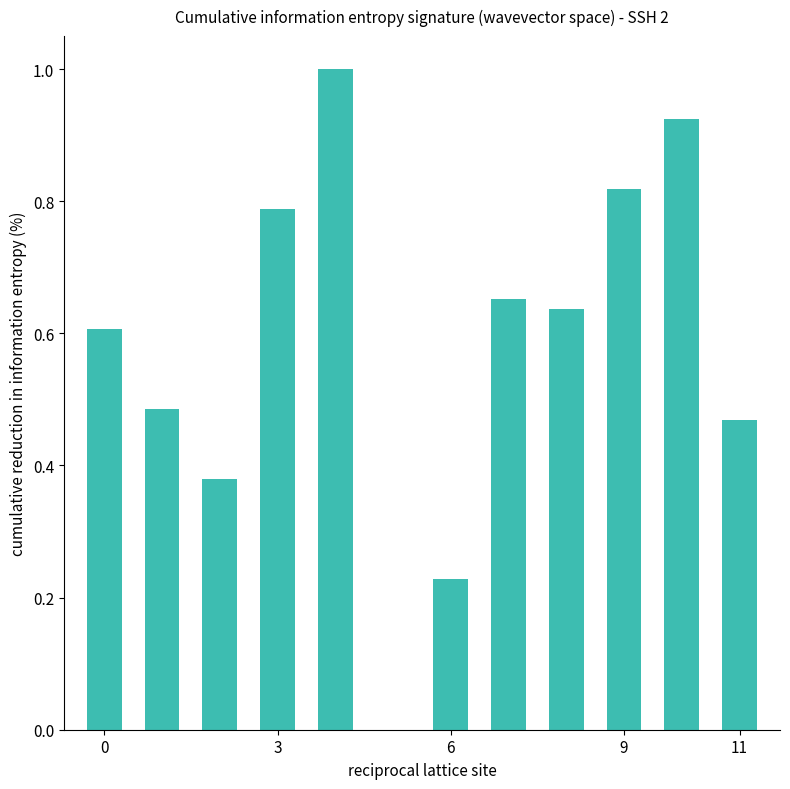

What is the greatest value displayed?

1.0